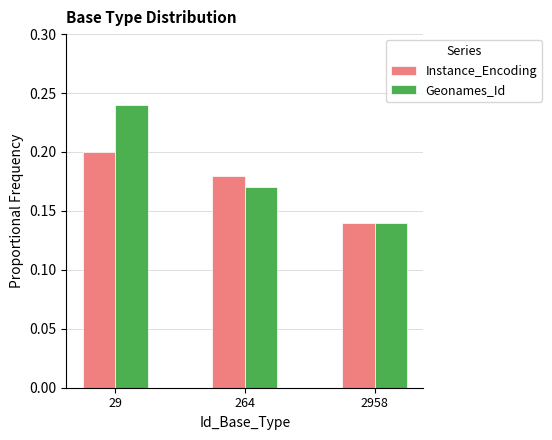

Rank the series by their maximum value, from highest to lowest.

Geonames_Id, Instance_Encoding